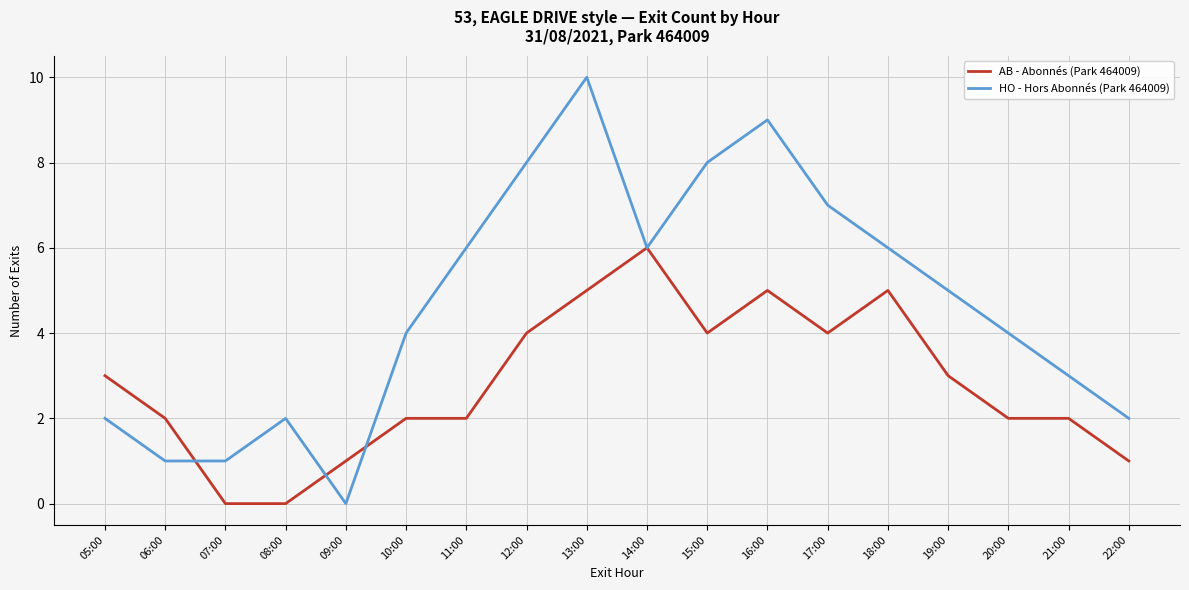

Which series has the largest range (max minus min)?

HO - Hors Abonnés (Park 464009)